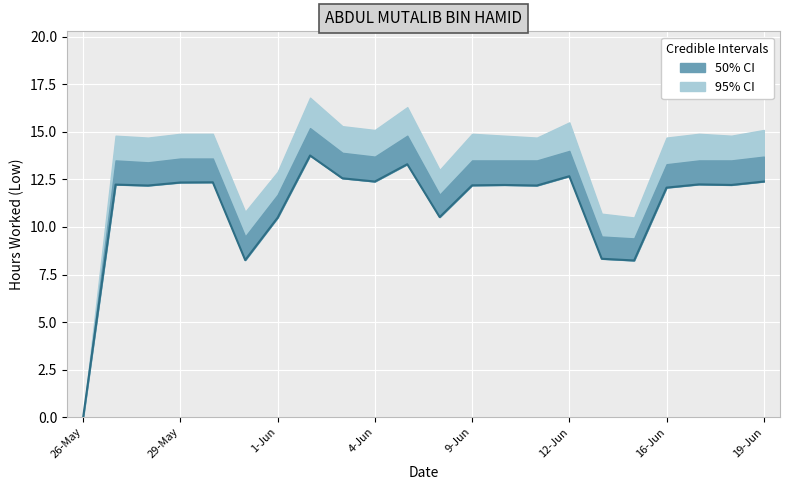

How many lines are shown in the chart?

1